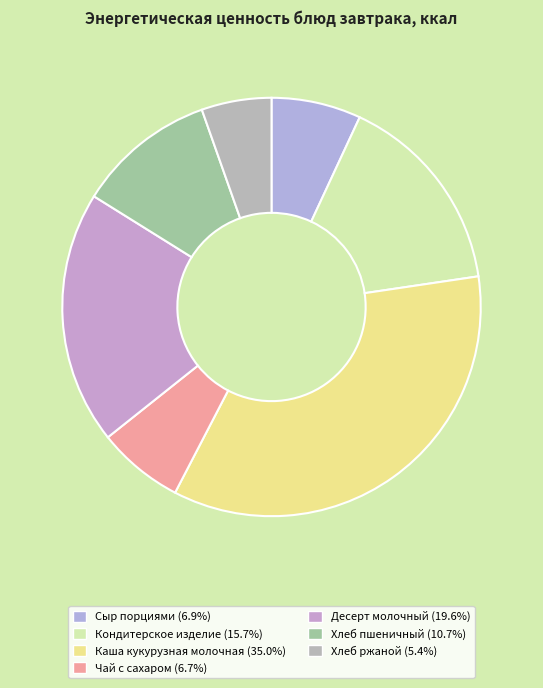

Which has a higher value, Чай с сахаром or Десерт молочный?

Десерт молочный